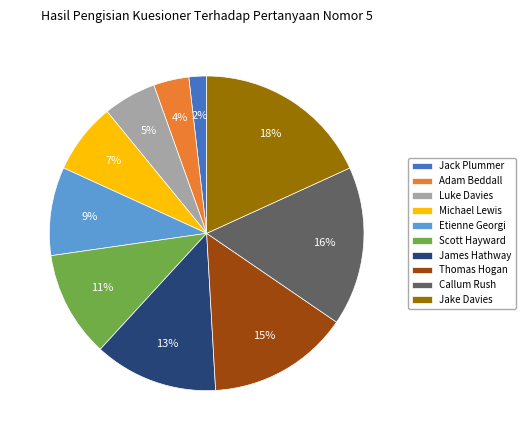

Do Thomas Hogan and Luke Davies together represent more than half of the pie?

No